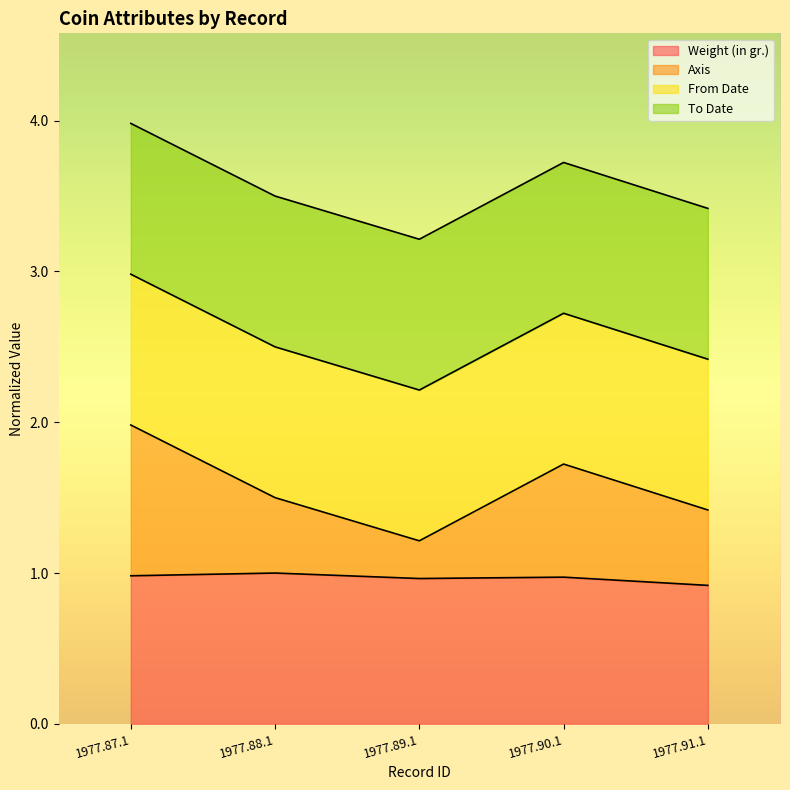

In Weight (in gr.), how many points are lower than both neighbors (excluding endpoints)?

1